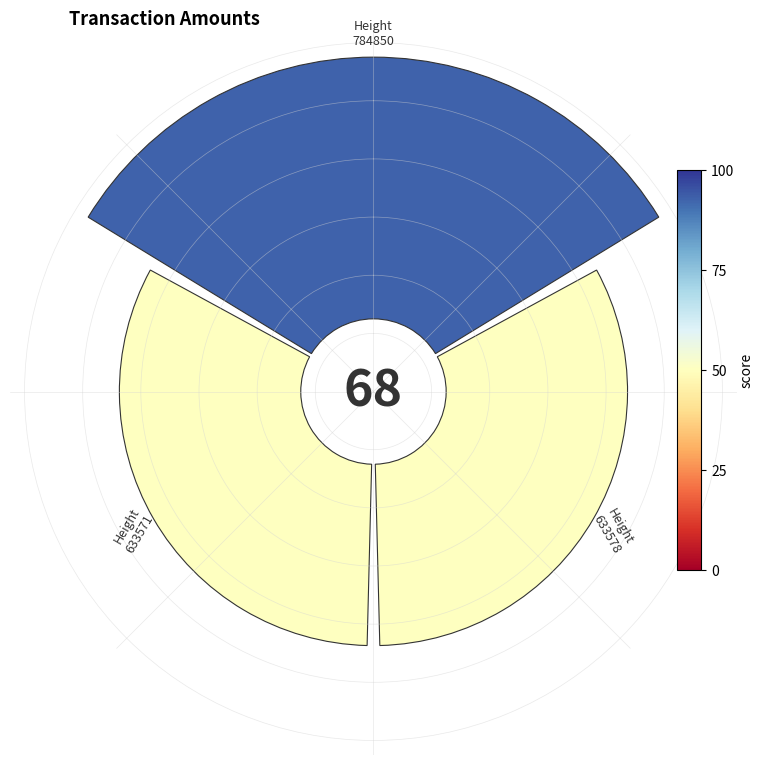

Is the sum of 1 and 0 greater than half?

Yes